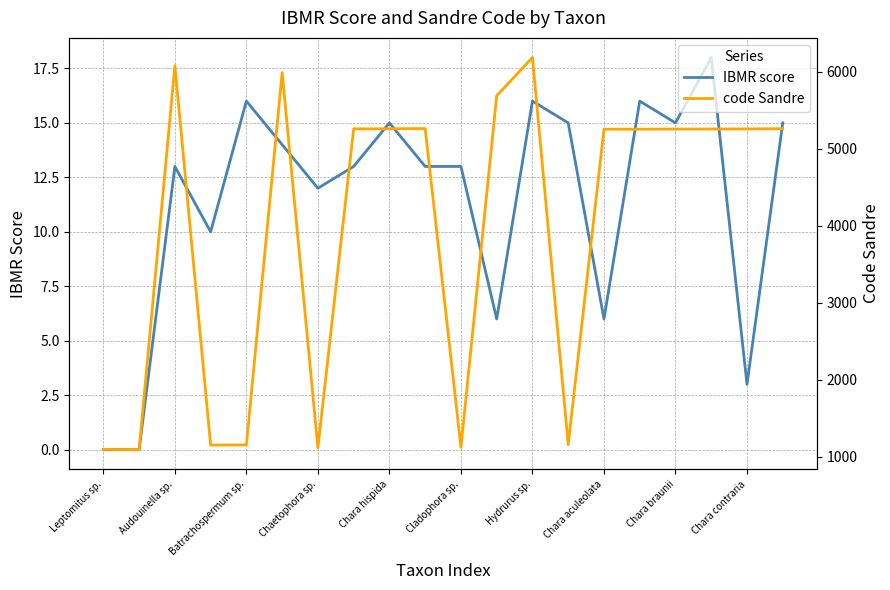

In code Sandre, how many points are higher than both neighbors (excluding endpoints)?

4